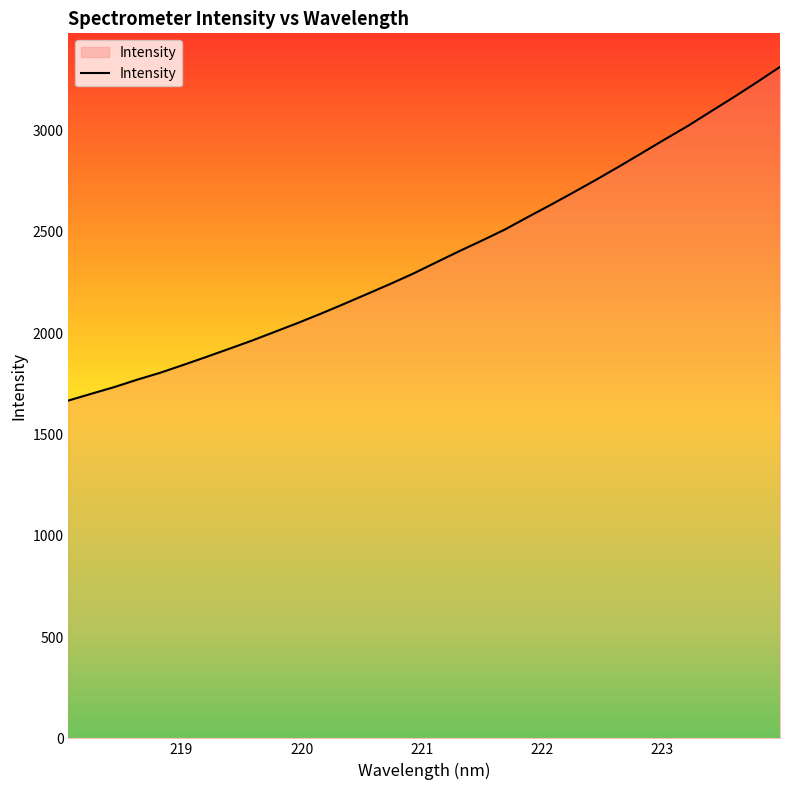

How many lines are shown in the chart?

1